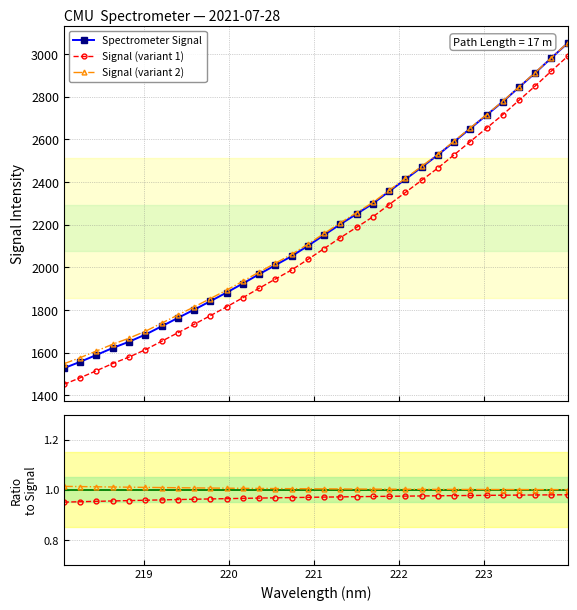

What is the value of the Signal (variant 2) point at the 3rd from the left?

1608.3